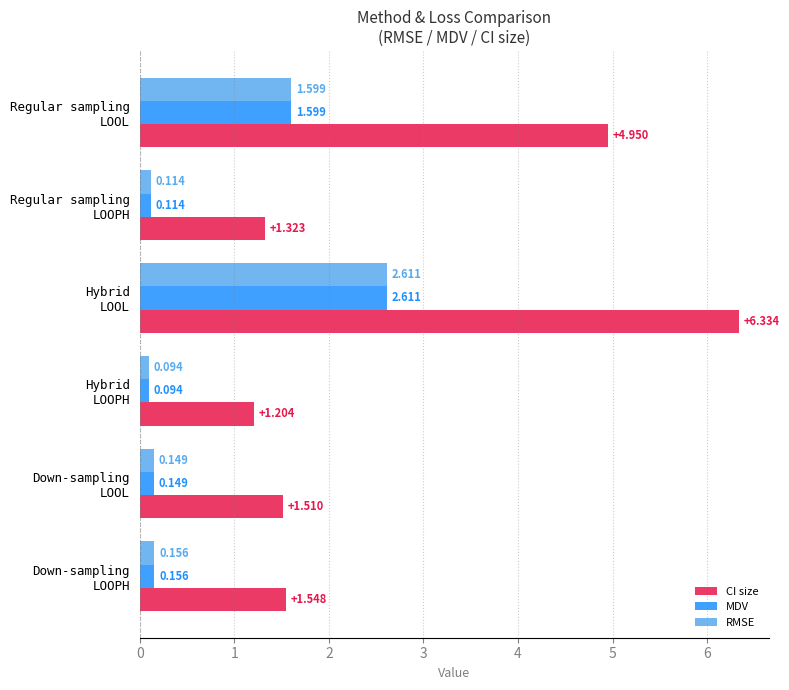

Which series has the widest spread of values?

CI size